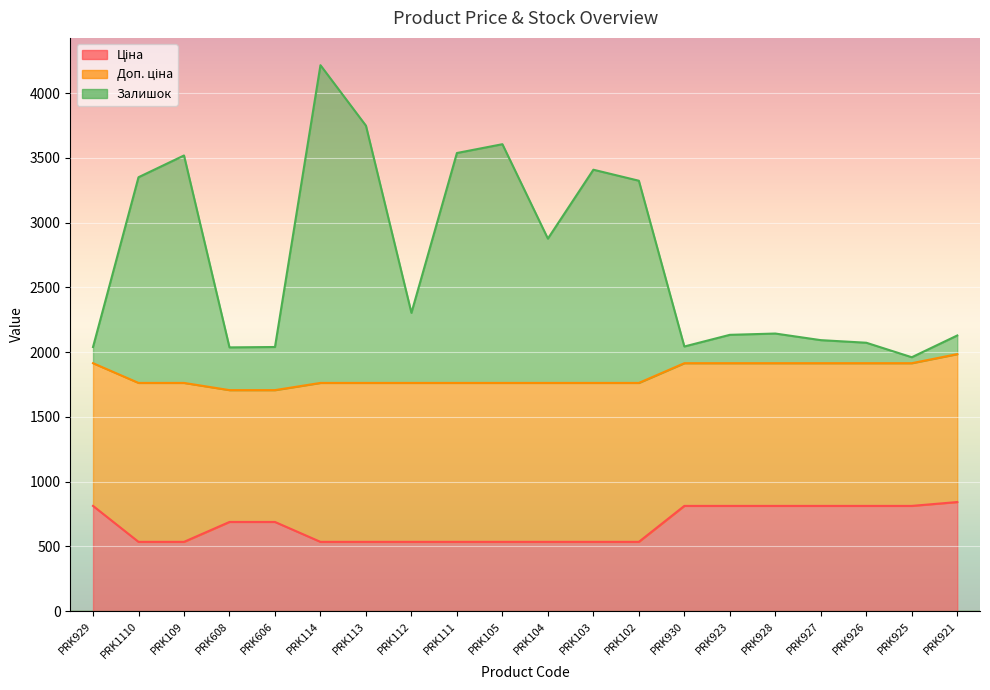

Which series has the largest range (max minus min)?

Залишок